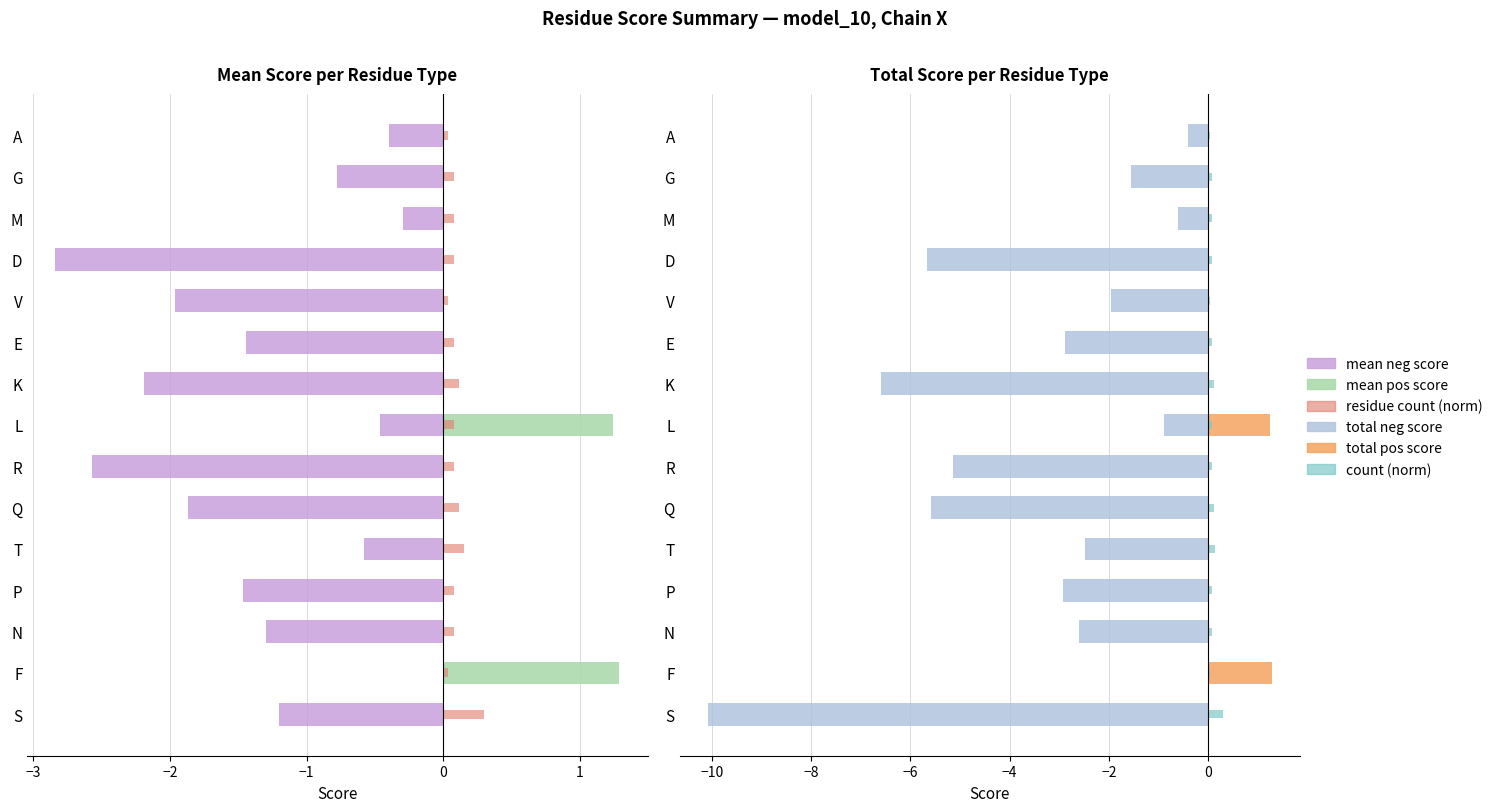

How many groups of bars are there?

15